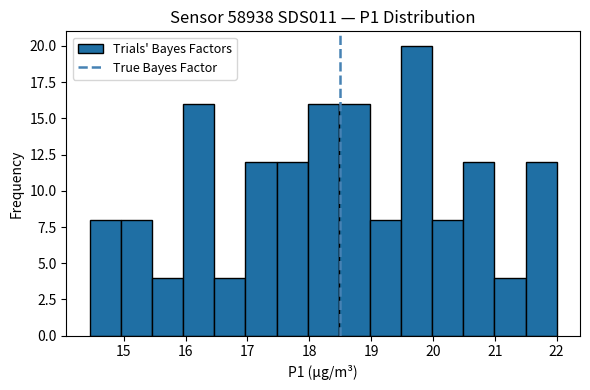

What is the height of the bar covering 21.5 to 22.0 on the x-axis? Neither the bar edges nor the heights are printed on the chart, so give them approximately, as read against the axes.

12